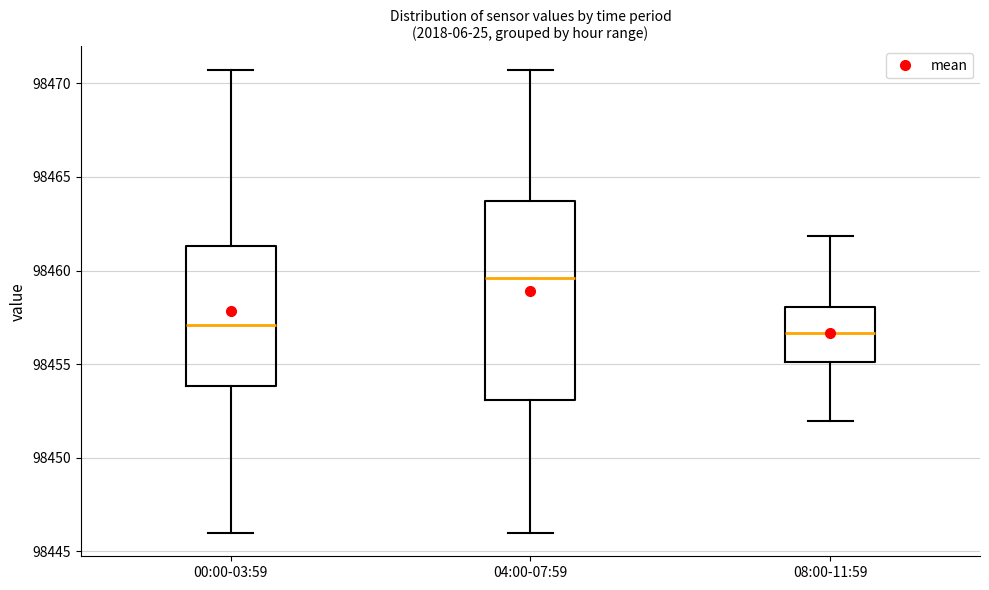

Which box is the tallest, from its lower edge to its upper edge?

04:00-07:59